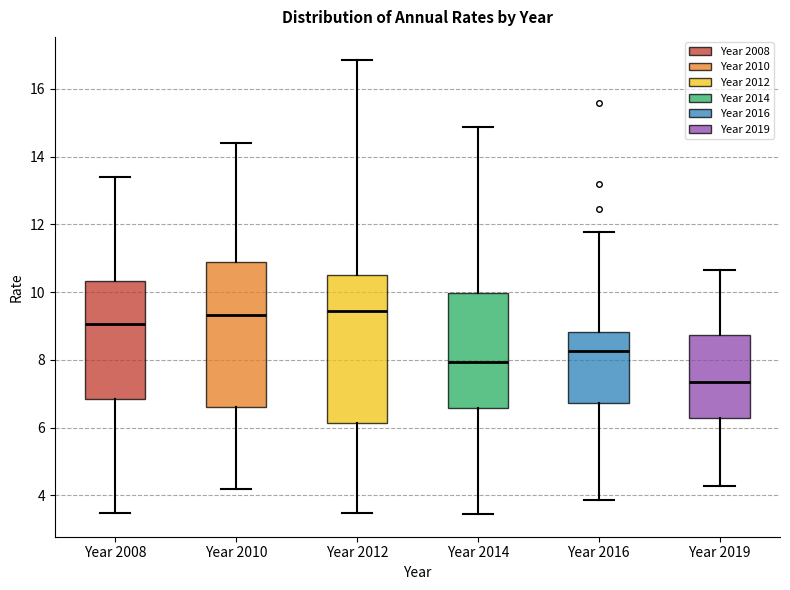

Which box has the lowest median line?

Year 2019